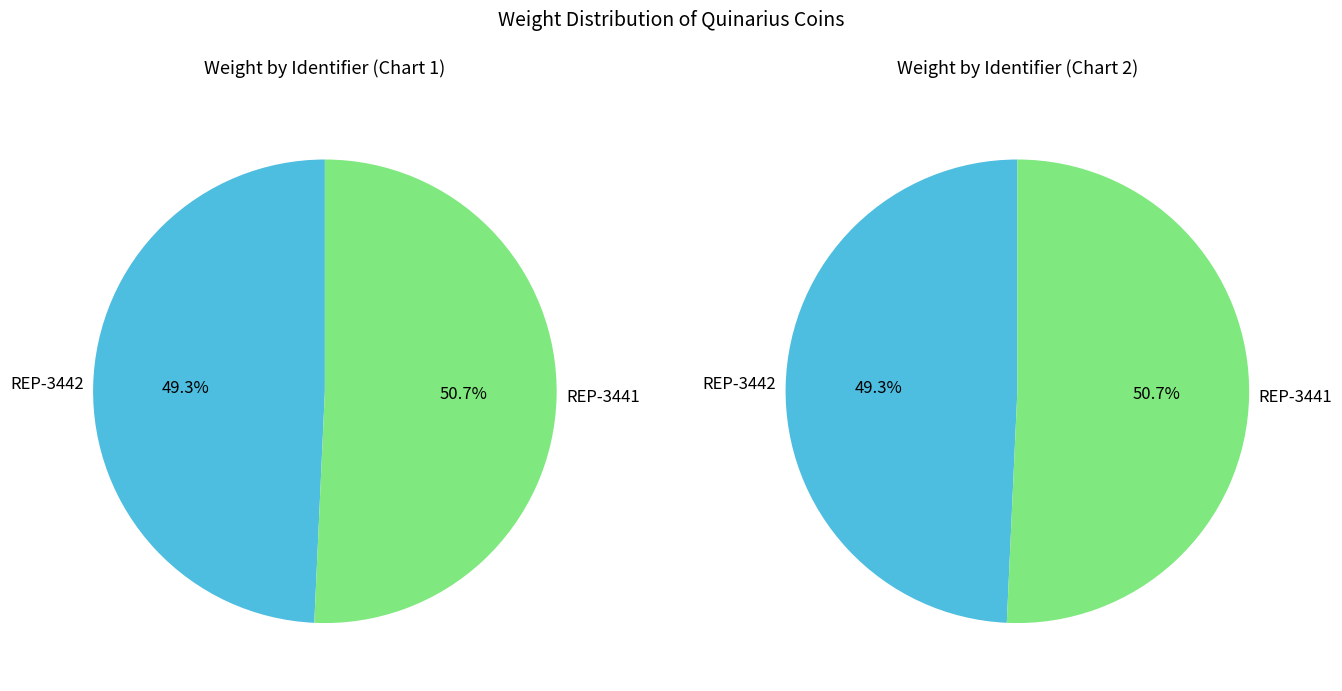

Which slice is the smallest?

REP-3442